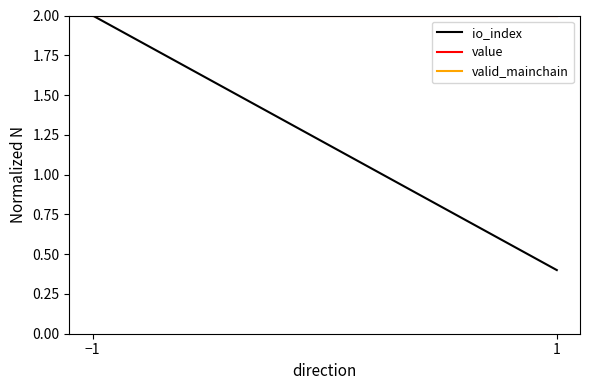

Which category has the lowest value in the valid_mainchain series?

−1